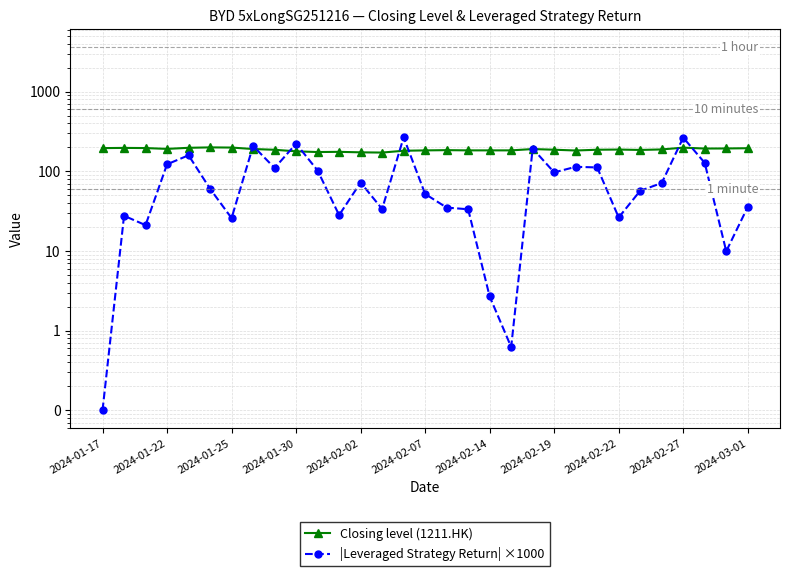

The value of Closing level (1211.HK) at 28 is 294.6. True or false?

False